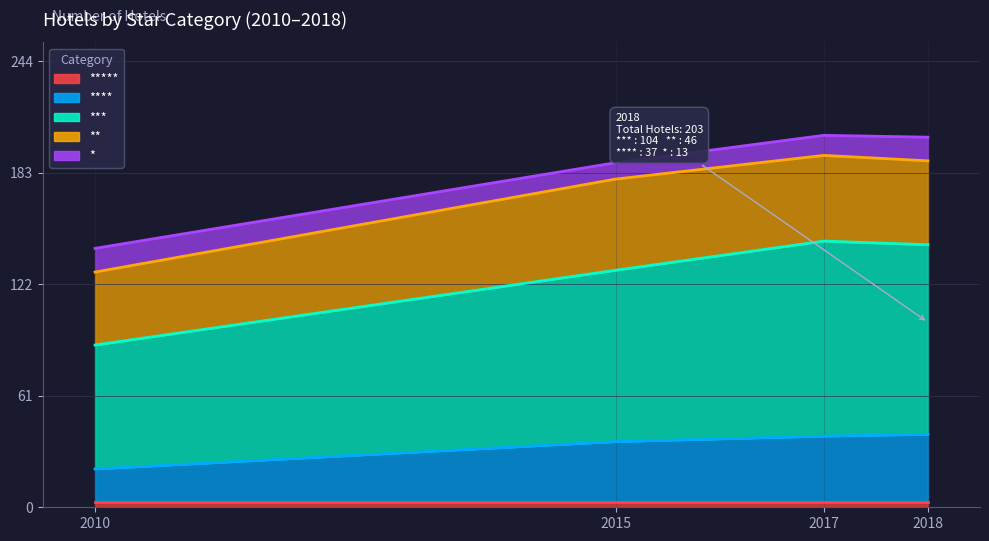

Which series has the largest total across all categories?

***